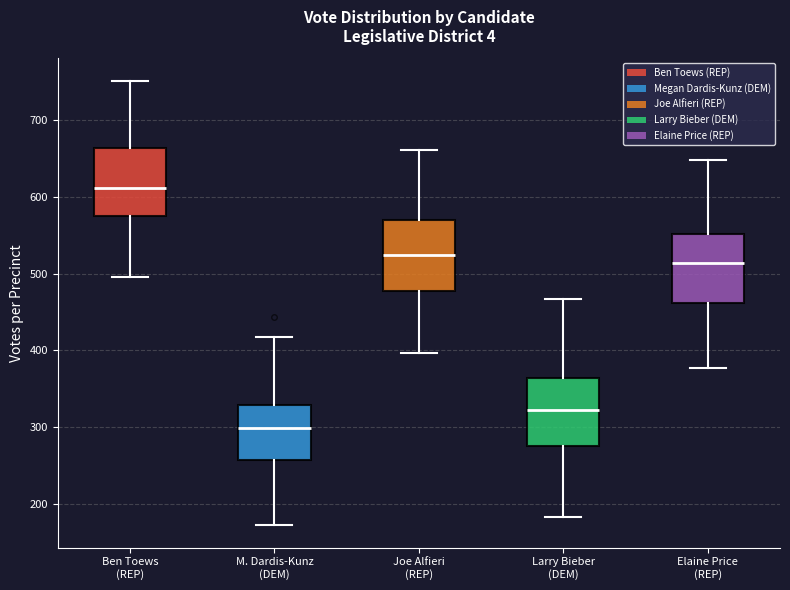

Reading left to right, transcribe this box plot: for each box, give where its median line is, the range the box spans, and where its two whiskers end, as read against the y-axis. The values are not printed on the chart, so give them approximately, as read against the axis.

Ben Toews (REP): median 610, box 570 to 660, whiskers 500 to 750
M. Dardis-Kunz (DEM): median 300, box 260 to 330, whiskers 170 to 420
Joe Alfieri (REP): median 530, box 480 to 570, whiskers 400 to 660
Larry Bieber (DEM): median 320, box 280 to 360, whiskers 180 to 470
Elaine Price (REP): median 510, box 460 to 550, whiskers 380 to 650